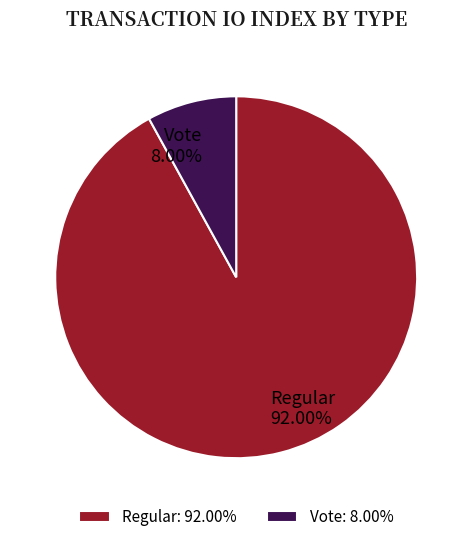

True or false: Regular accounts for 82% of the total.

False